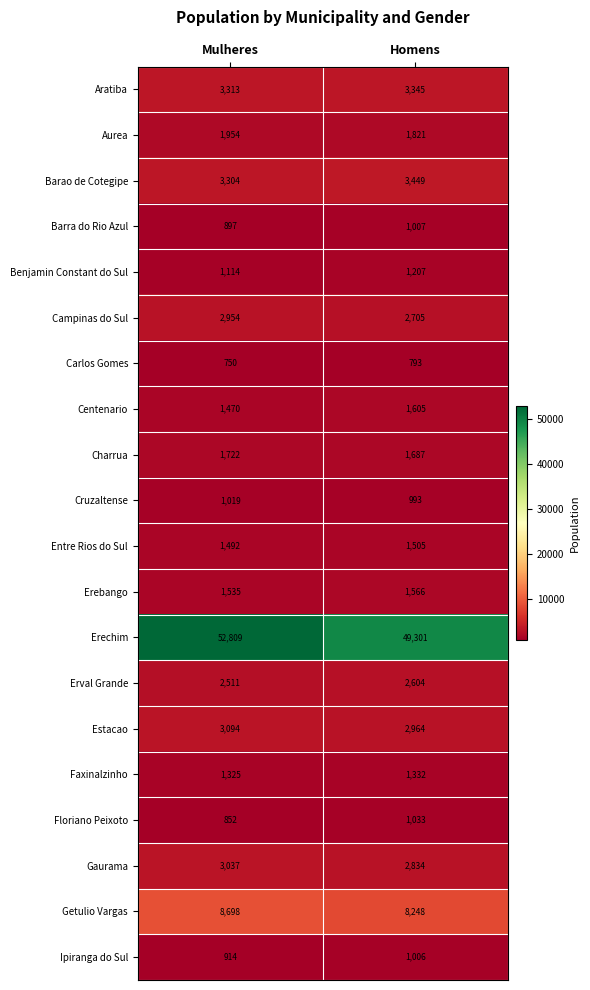

Which series changed the most between Mulheres and Homens?

Erechim